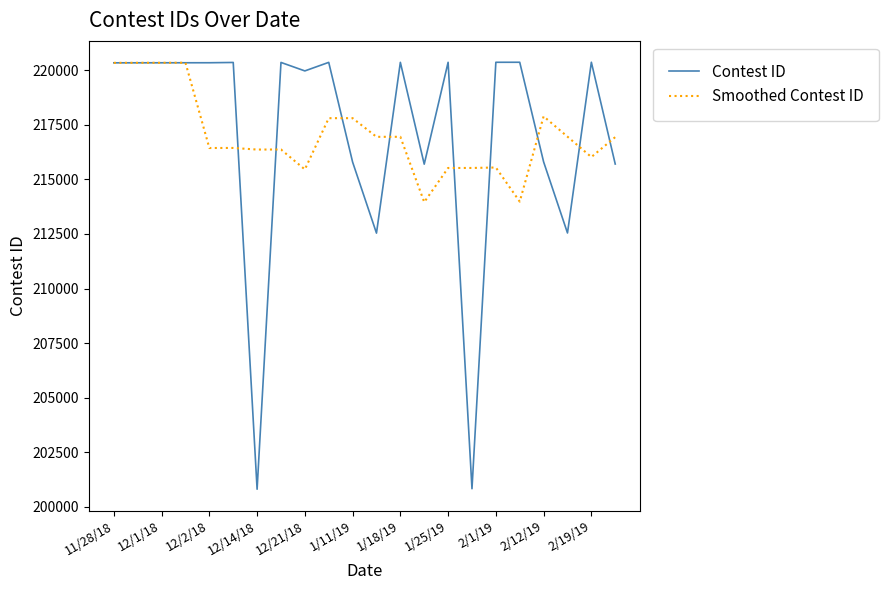

What is the maximum value for Contest ID?

220378